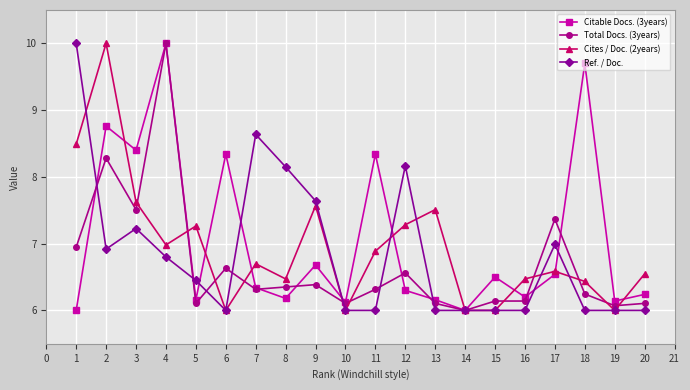

How many lines are shown in the chart?

4